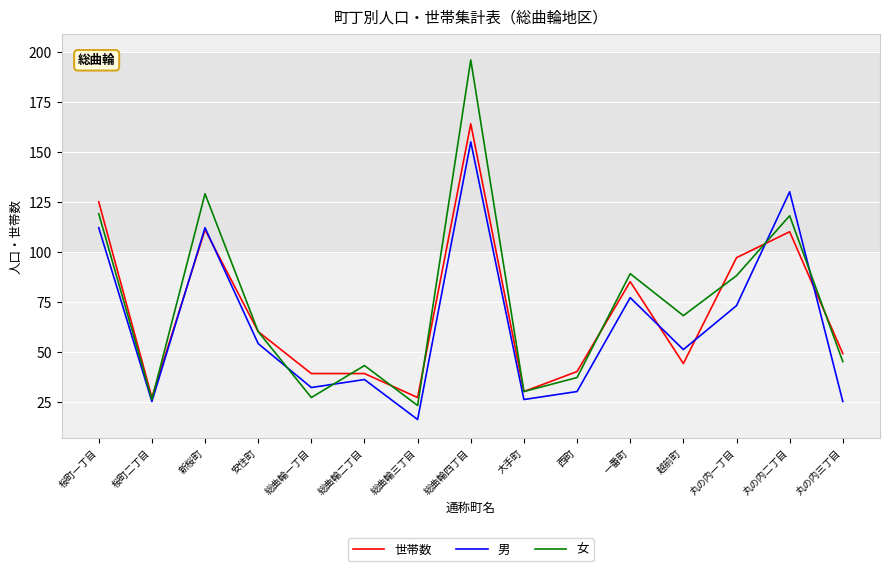

Which category has the lowest value across all series?

総曲輪三丁目